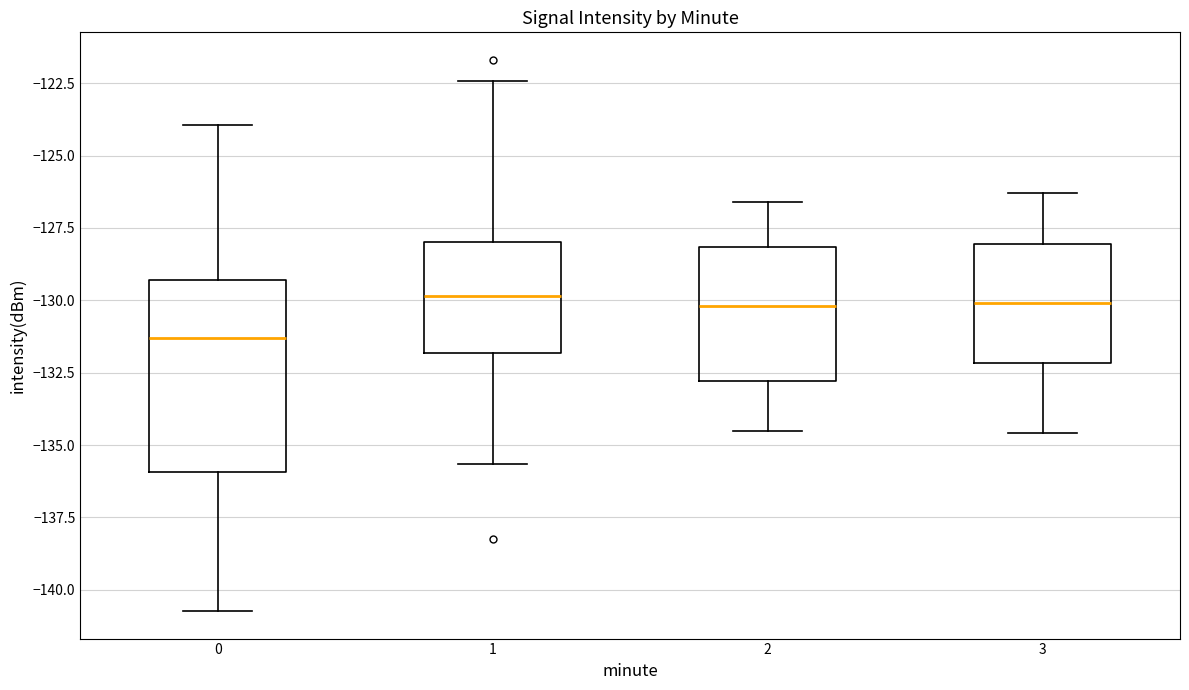

Reading left to right, transcribe this box plot: for each box, give where its median line is, the range the box spans, and where its two whiskers end, as read against the y-axis. The values are not printed on the chart, so give them approximately, as read against the axis.

0: median -131.5, box -136.0 to -129.5, whiskers -140.5 to -124.0
1: median -130.0, box -132.0 to -128.0, whiskers -135.5 to -122.5
2: median -130.0, box -133.0 to -128.0, whiskers -134.5 to -126.5
3: median -130.0, box -132.0 to -128.0, whiskers -134.5 to -126.5